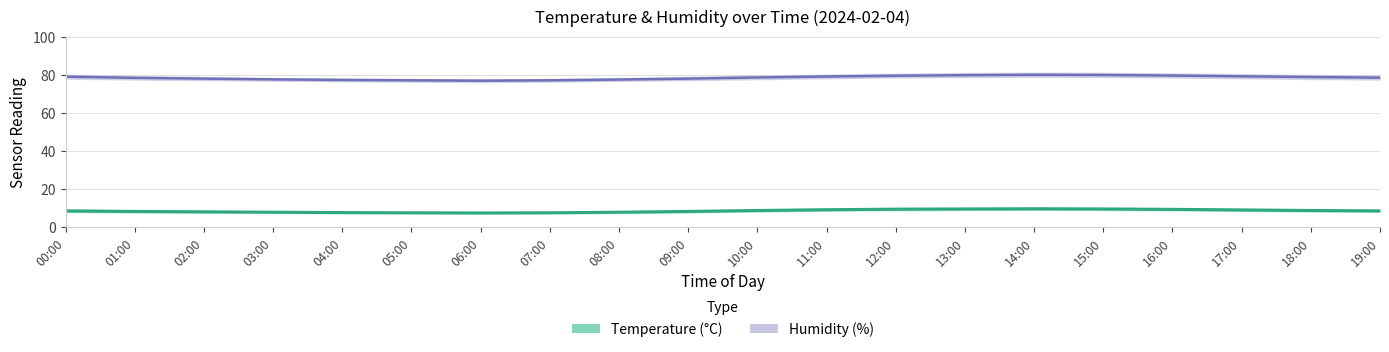

True or false: temperature and humidity intersect in this chart.

False